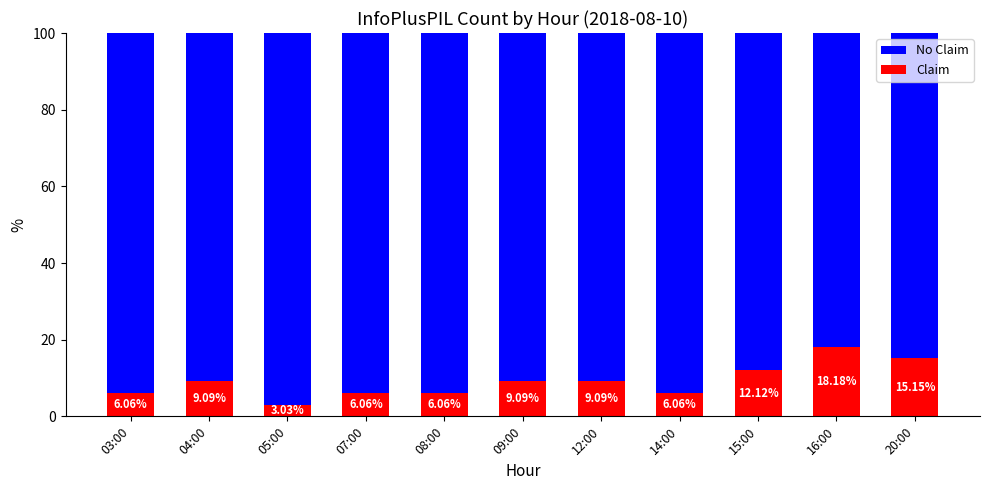

How many series are shown in this chart?

2